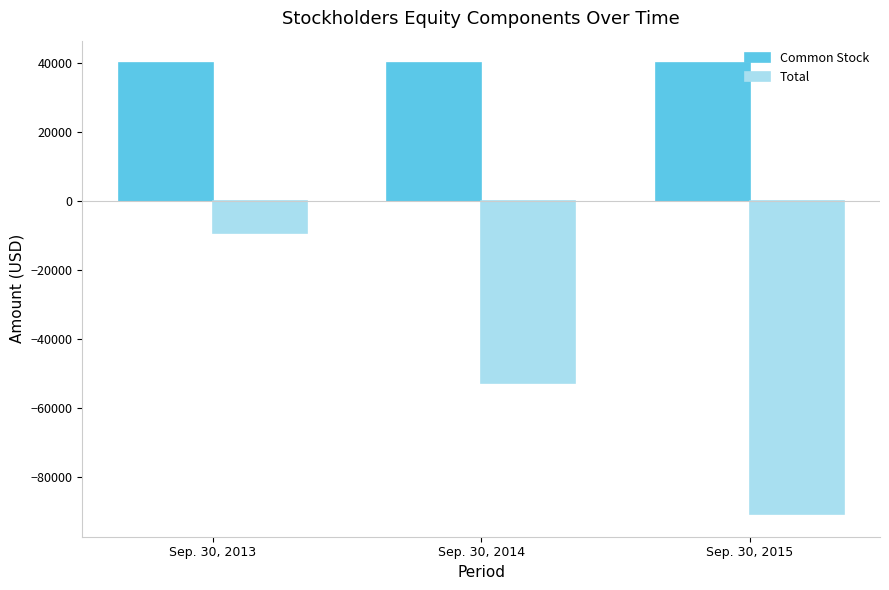

Reading left to right, list all the values displayed in this chart.

Common Stock: Sep. 30, 2013=40000	Sep. 30, 2014=40000	Sep. 30, 2015=40000
Total: Sep. 30, 2013=-9334	Sep. 30, 2014=-52732	Sep. 30, 2015=-90720